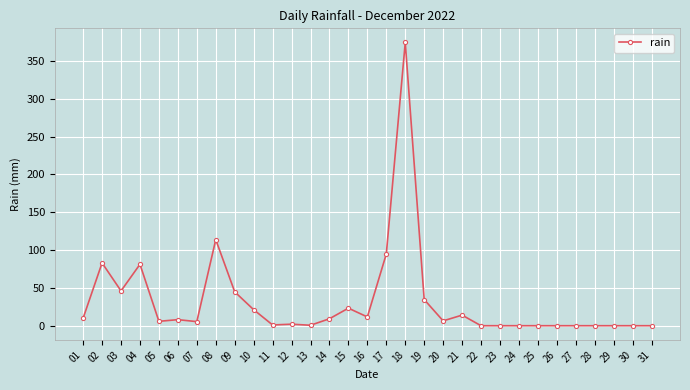

At which category does the chart reach its peak across all series?

18